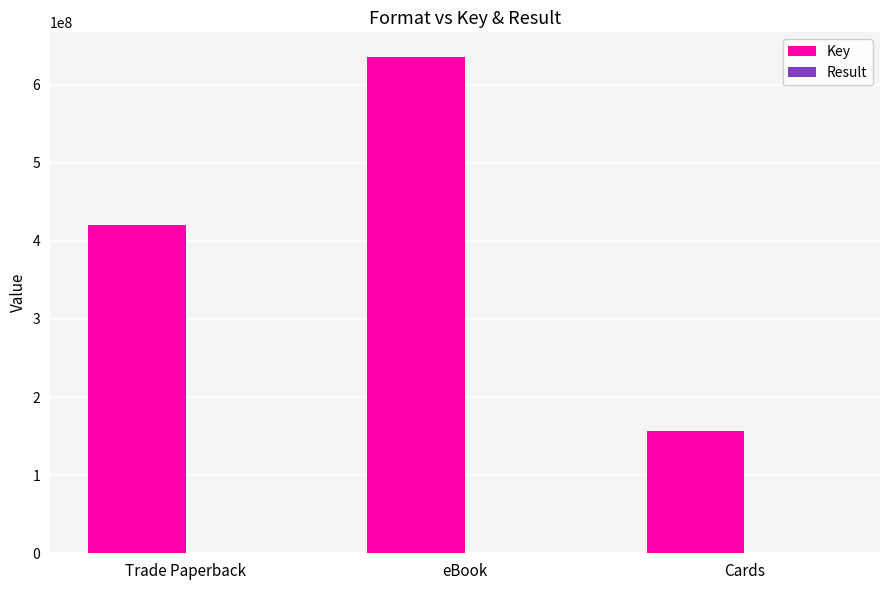

Which category has the highest value across all series?

eBook